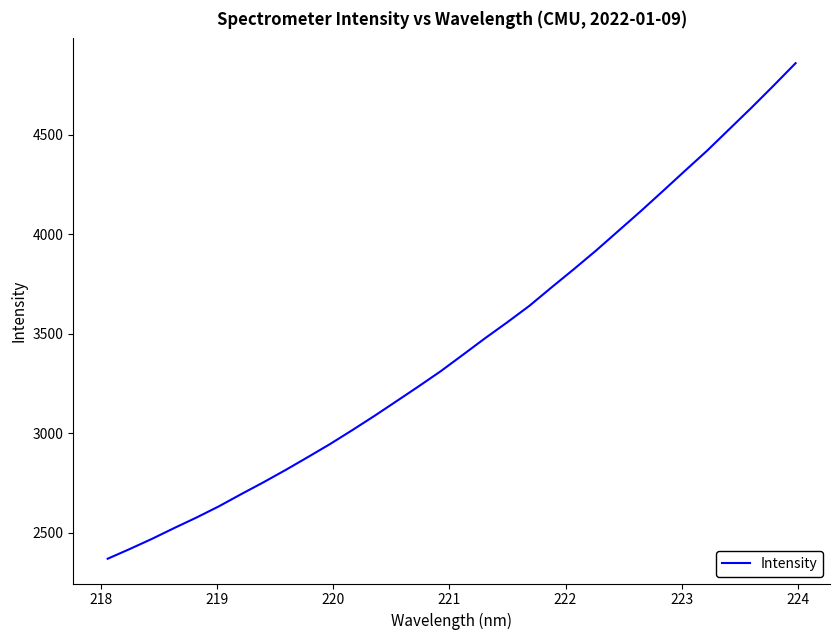

What is the smallest value displayed?

2368.2